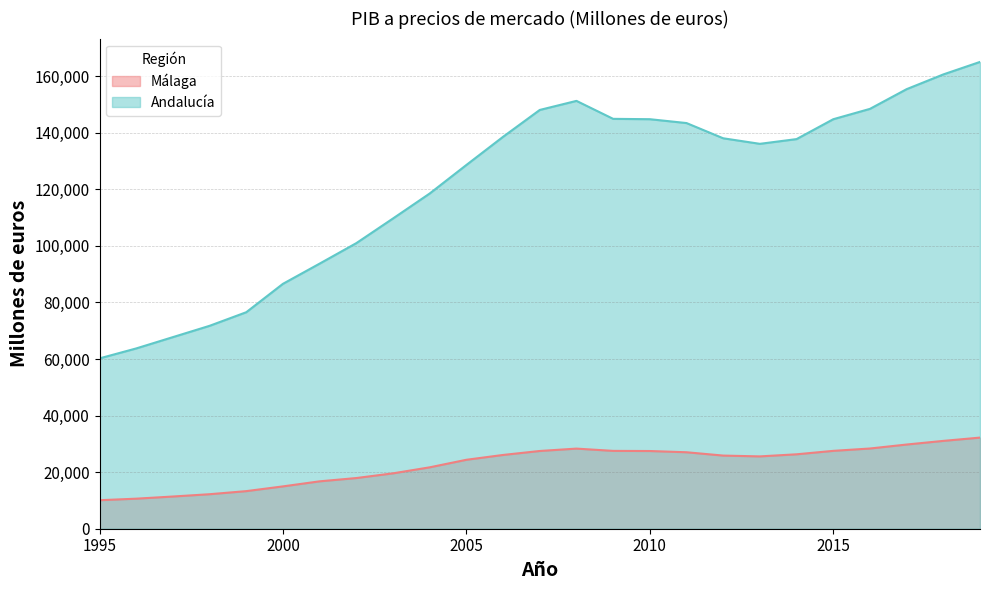

What is the minimum value for Andalucía?

60210.0